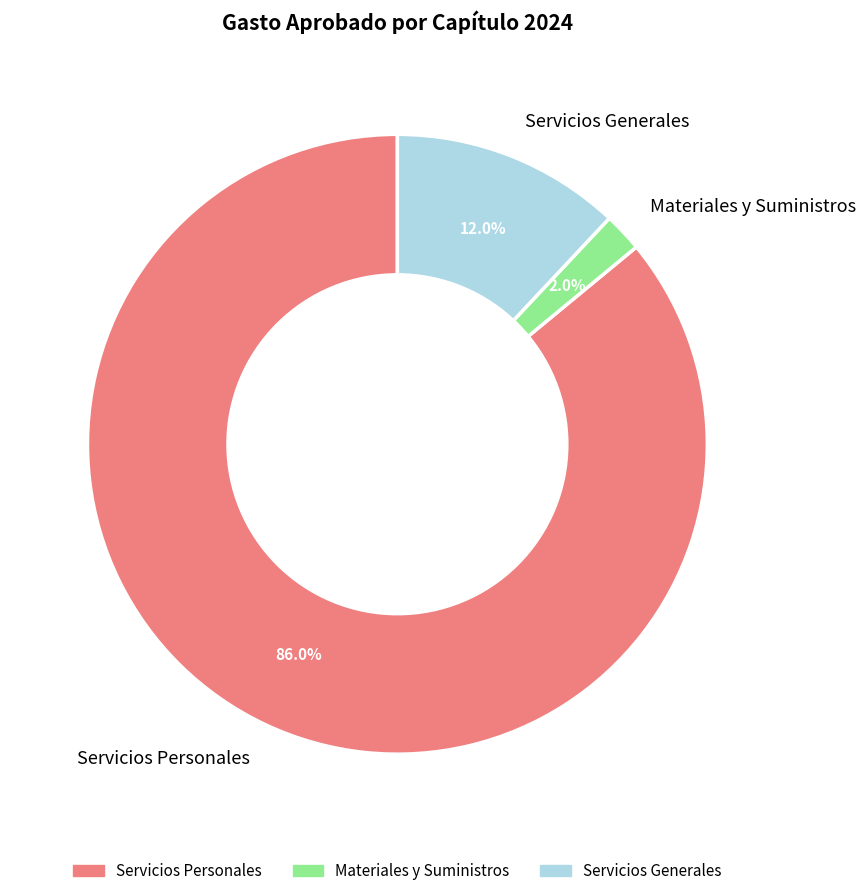

Is the sum of Servicios Generales and Servicios Personales greater than half?

Yes